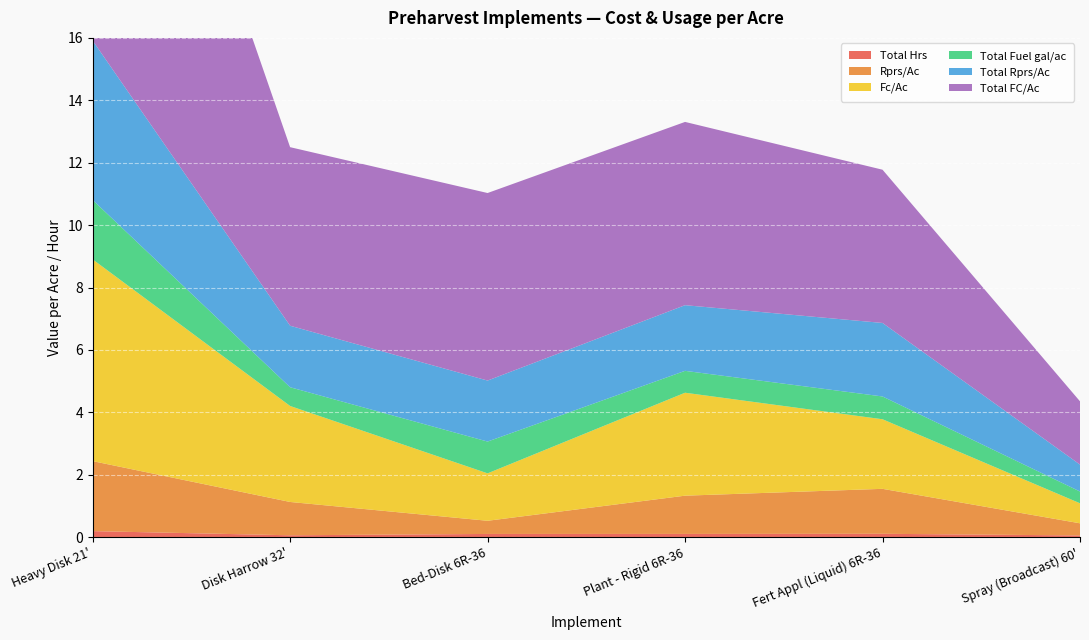

Reading left to right, what are all the values shown in this chart?

Total Hrs: 0.2	0.1	0.1	0.1	0.1	0.1
Rprs/Ac: 2.2	1.1	0.4	1.2	1.4	0.4
Fc/Ac: 6.5	3.1	1.5	3.3	2.2	0.6
Total Fuel gal/ac: 1.9	0.6	1.0	0.7	0.7	0.4
Total Rprs/Ac: 5.1	2.0	2.0	2.1	2.4	0.9
Total FC/Ac: 14.9	5.7	6.0	5.9	4.9	2.0